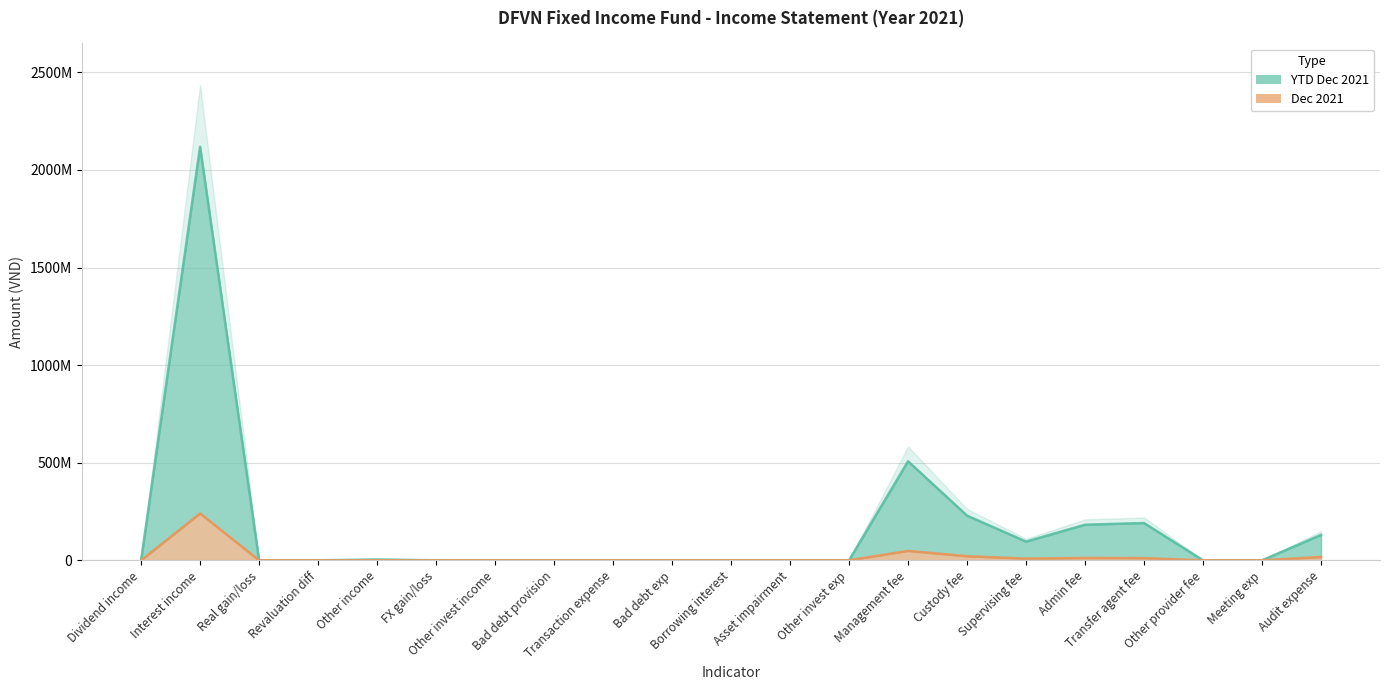

The value of col_5_ytd_2021 at Asset impairment is 0. True or false?

True